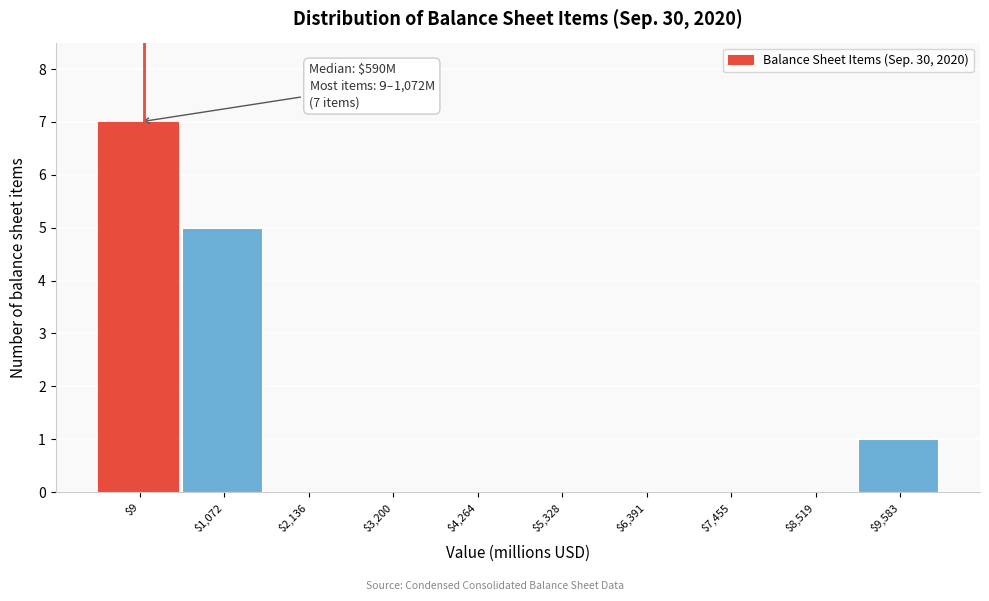

What is the sum of all values?

13